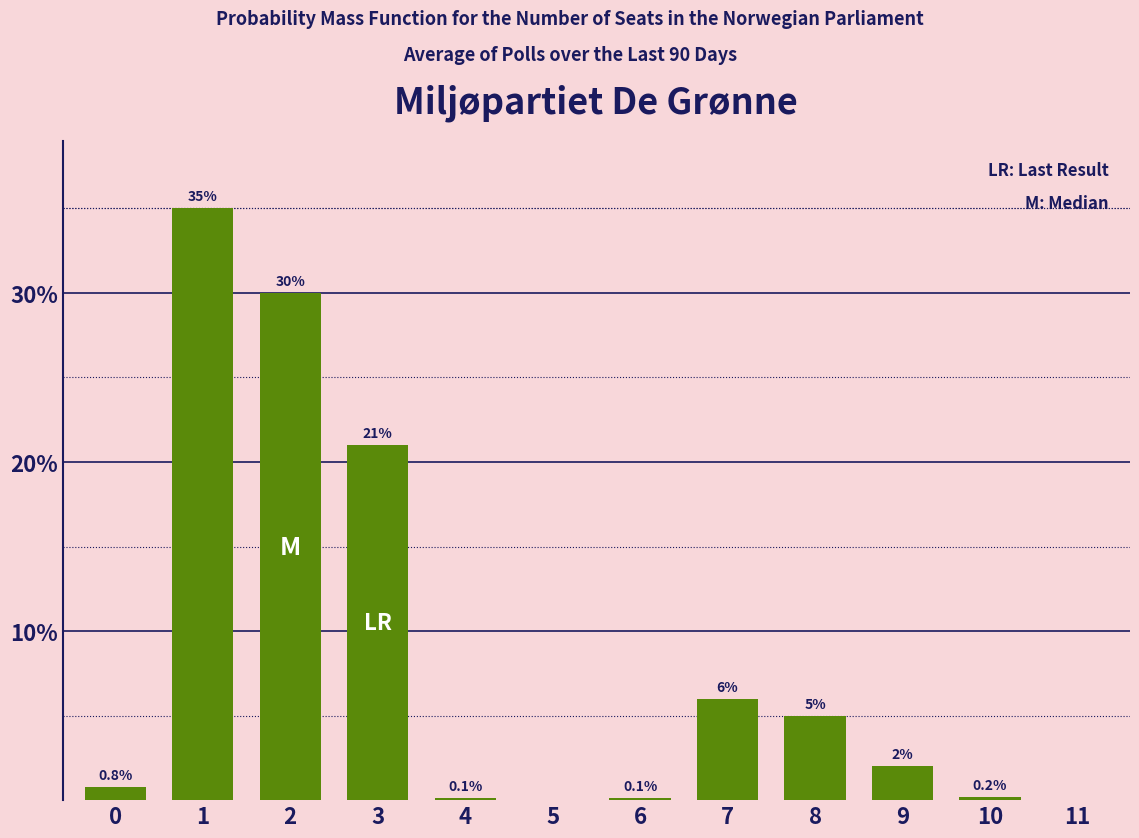

Reading left to right, list all the values displayed in this chart.

0=0.8	1=35.0	2=30.0	3=21.0	4=0.1	5=0.0	6=0.1	7=6.0	8=5.0	9=2.0	10=0.2	11=0.0